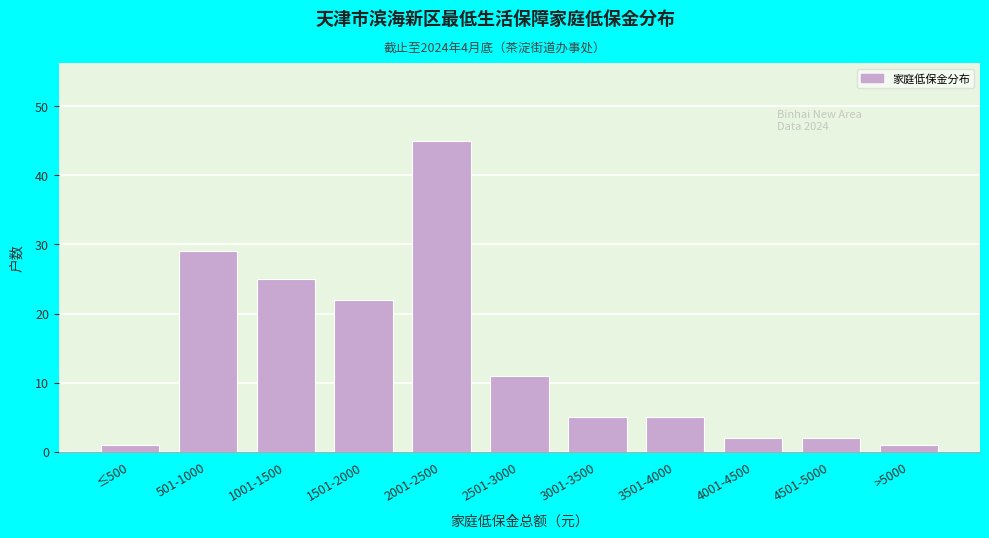

Reading left to right, extract all data points from this chart.

1	29	25	22	45	11	5	5	2	2	1